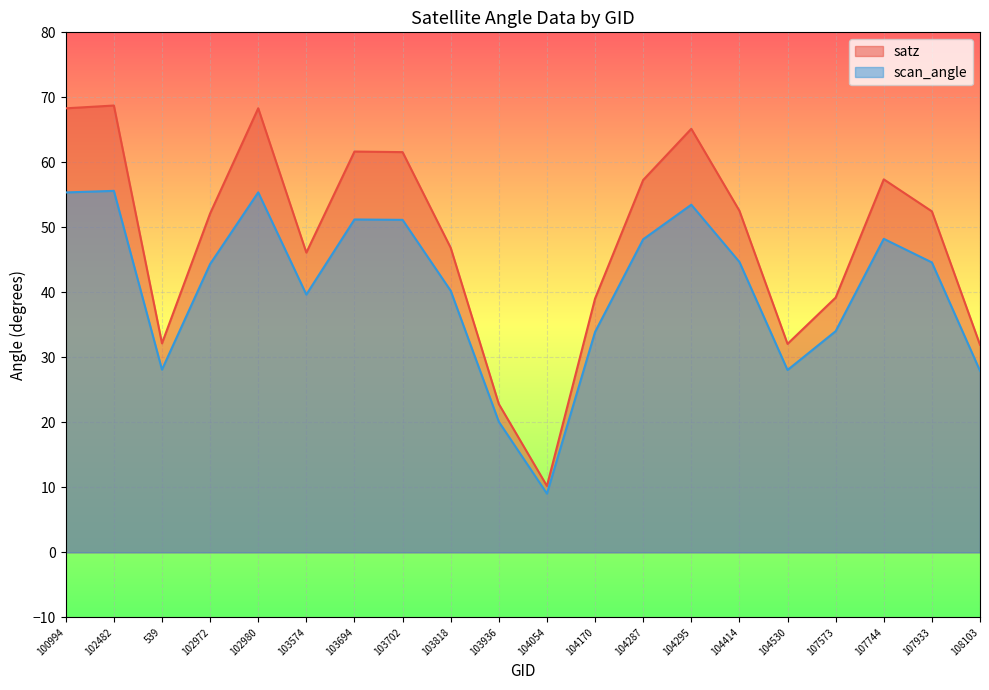

At how many categories does at least one series exceed 25?

18